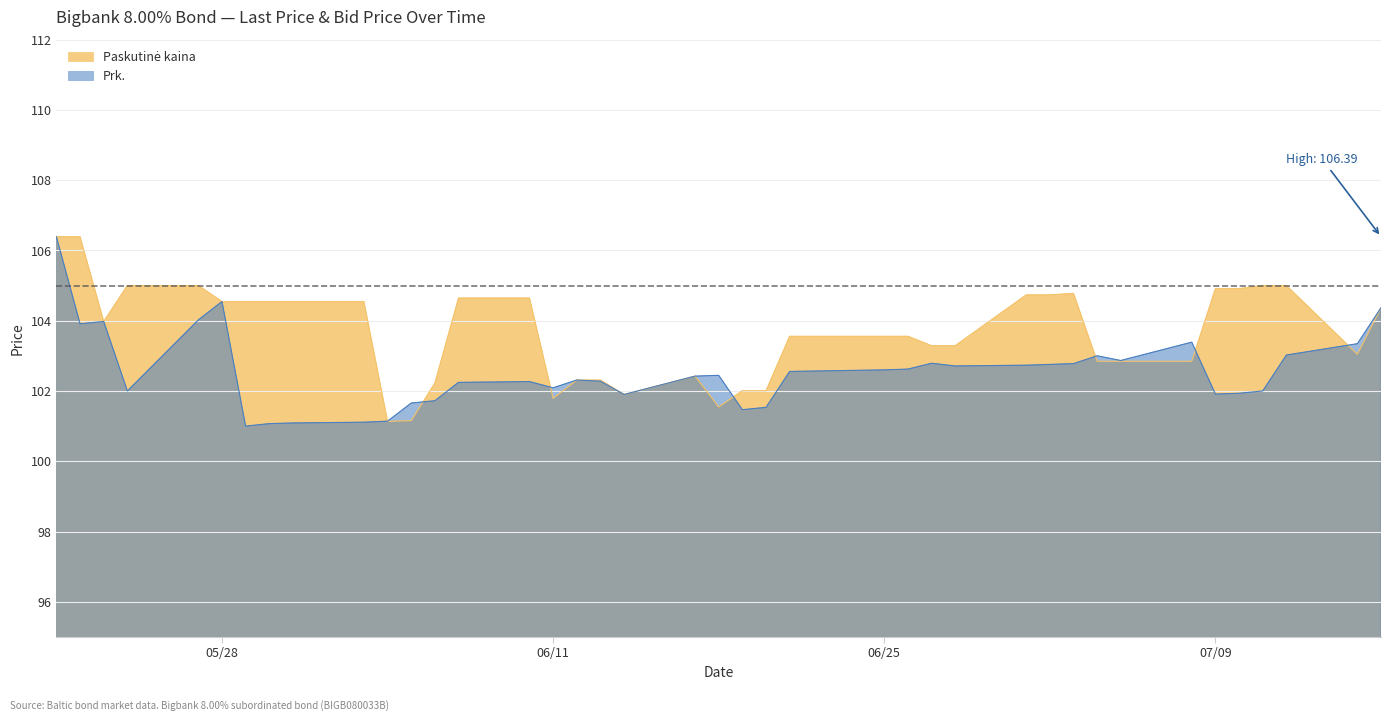

Which category has the highest value in the Prk. series?

2024-05-21